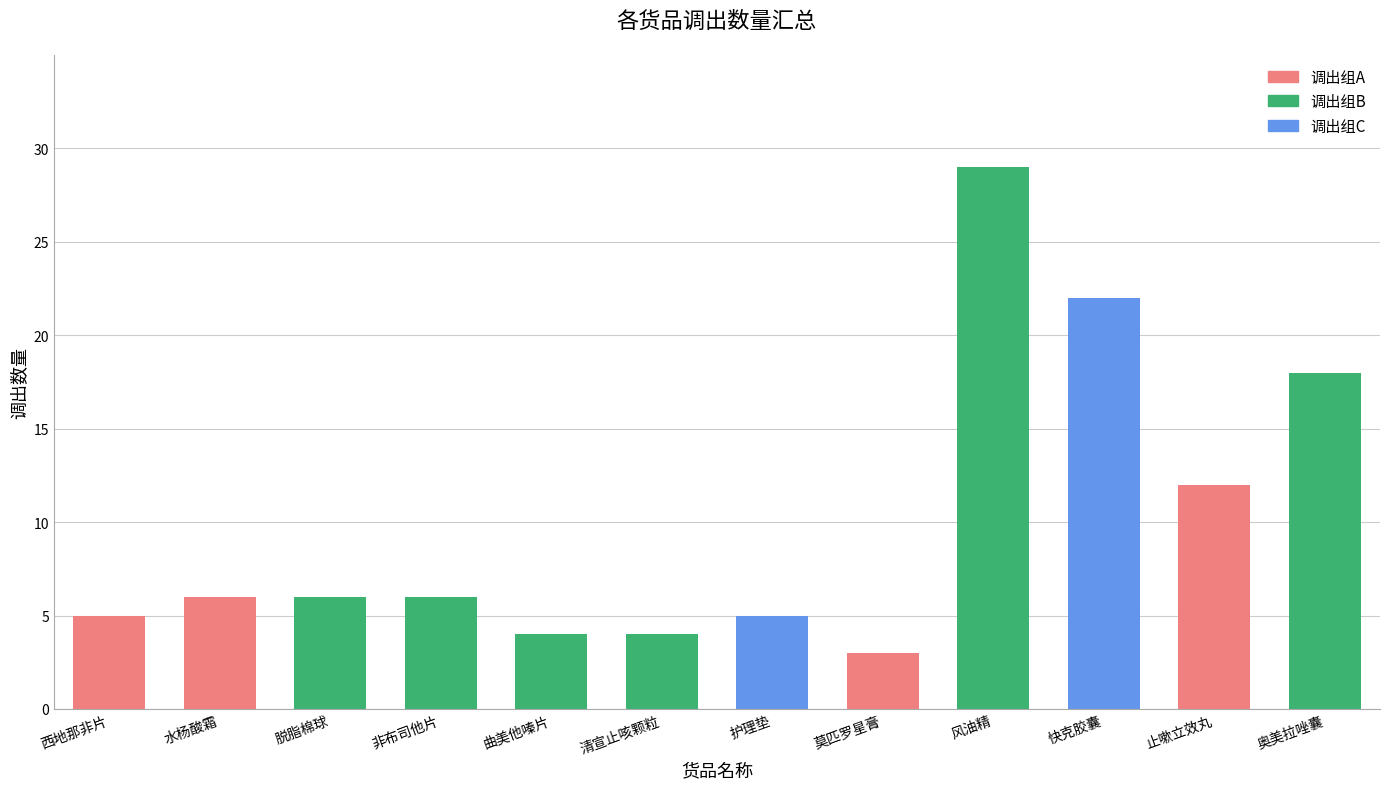

Count the number of data series in this chart.

1